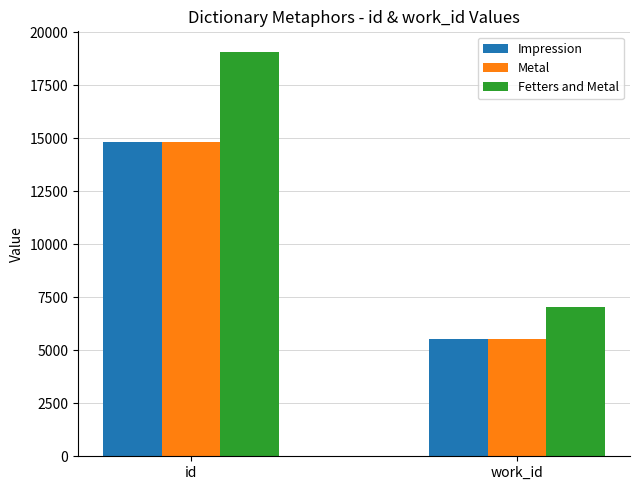

How many groups of bars are there?

2